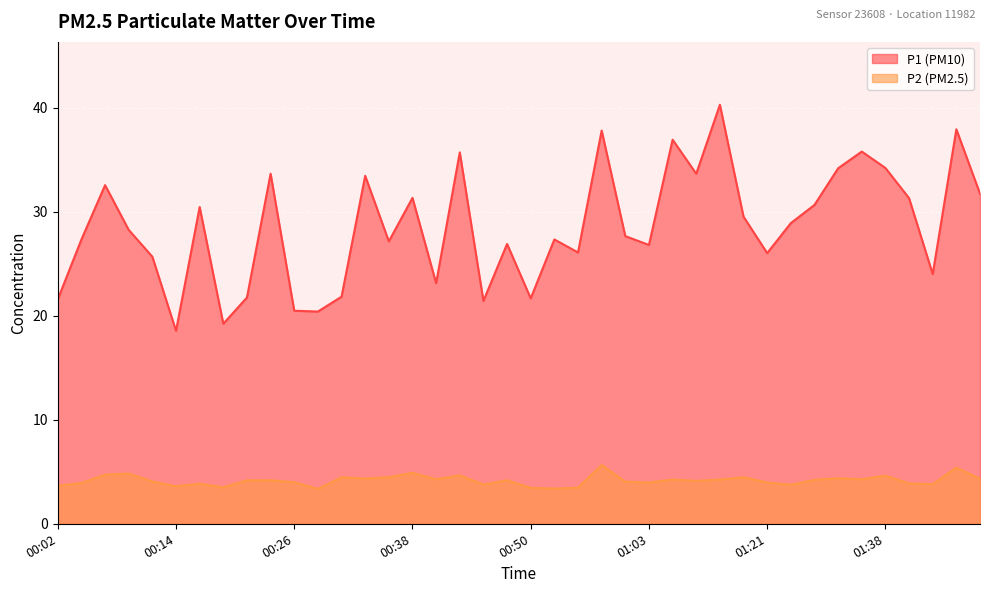

At which category does P1 reach its first local valley?

00:14